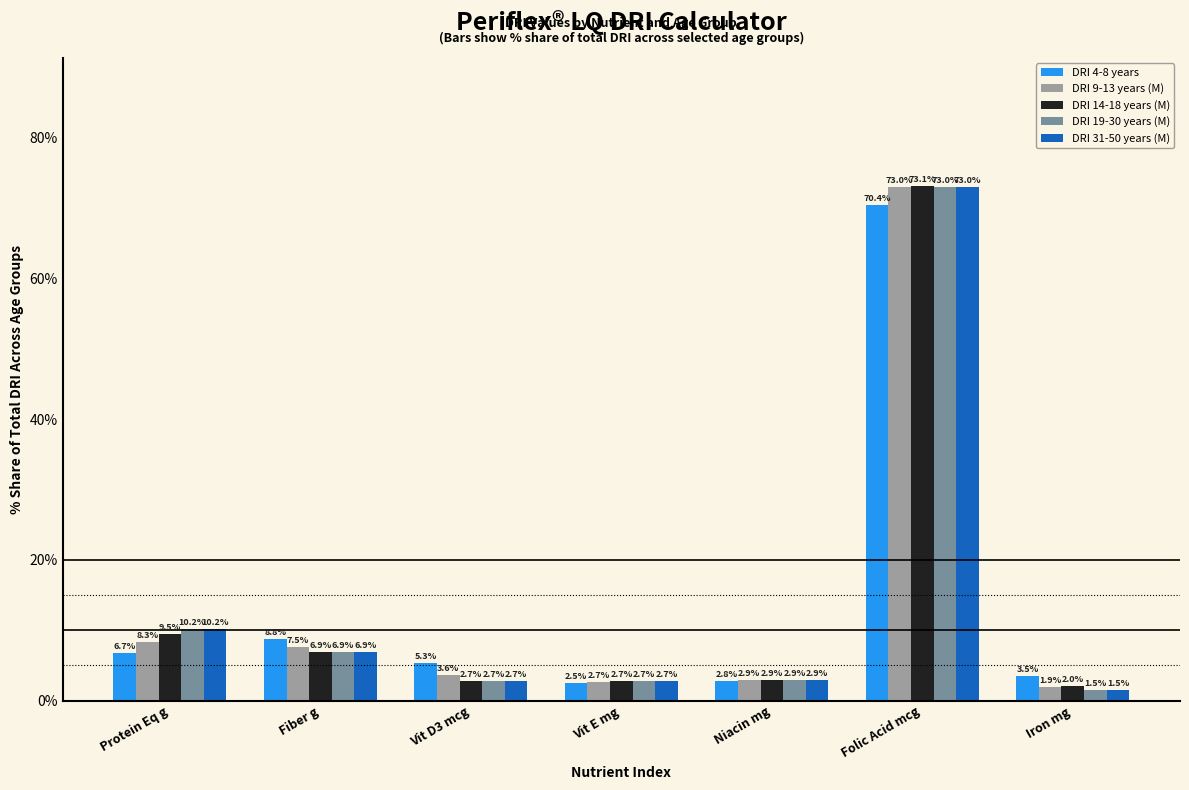

Reading right to left, transcribe all the data shown in this chart.

DRI 4-8 years: Iron mg=3.5	Folic Acid mcg=70.4	Niacin mg=2.8	Vit E mg=2.5	Vit D3 mcg=5.3	Fiber g=8.8	Protein Eq g=6.7
DRI 9-13 years (M): Iron mg=1.9	Folic Acid mcg=73.0	Niacin mg=2.9	Vit E mg=2.7	Vit D3 mcg=3.6	Fiber g=7.5	Protein Eq g=8.3
DRI 14-18 years (M): Iron mg=2.0	Folic Acid mcg=73.1	Niacin mg=2.9	Vit E mg=2.7	Vit D3 mcg=2.7	Fiber g=6.9	Protein Eq g=9.5
DRI 19-30 years (M): Iron mg=1.5	Folic Acid mcg=73.0	Niacin mg=2.9	Vit E mg=2.7	Vit D3 mcg=2.7	Fiber g=6.9	Protein Eq g=10.2
DRI 31-50 years (M): Iron mg=1.5	Folic Acid mcg=73.0	Niacin mg=2.9	Vit E mg=2.7	Vit D3 mcg=2.7	Fiber g=6.9	Protein Eq g=10.2